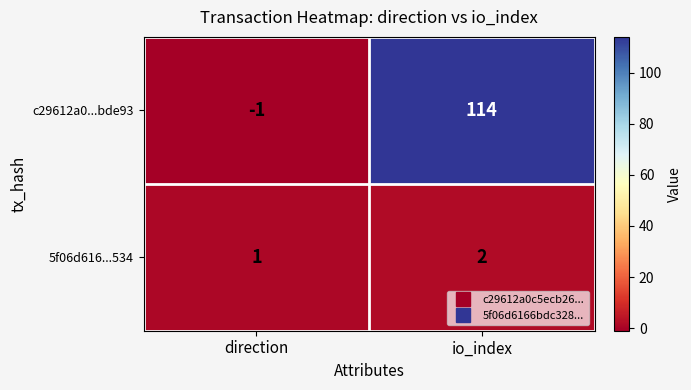

What is the sum of the c29612a0...bde93 values at io_index and direction?

113